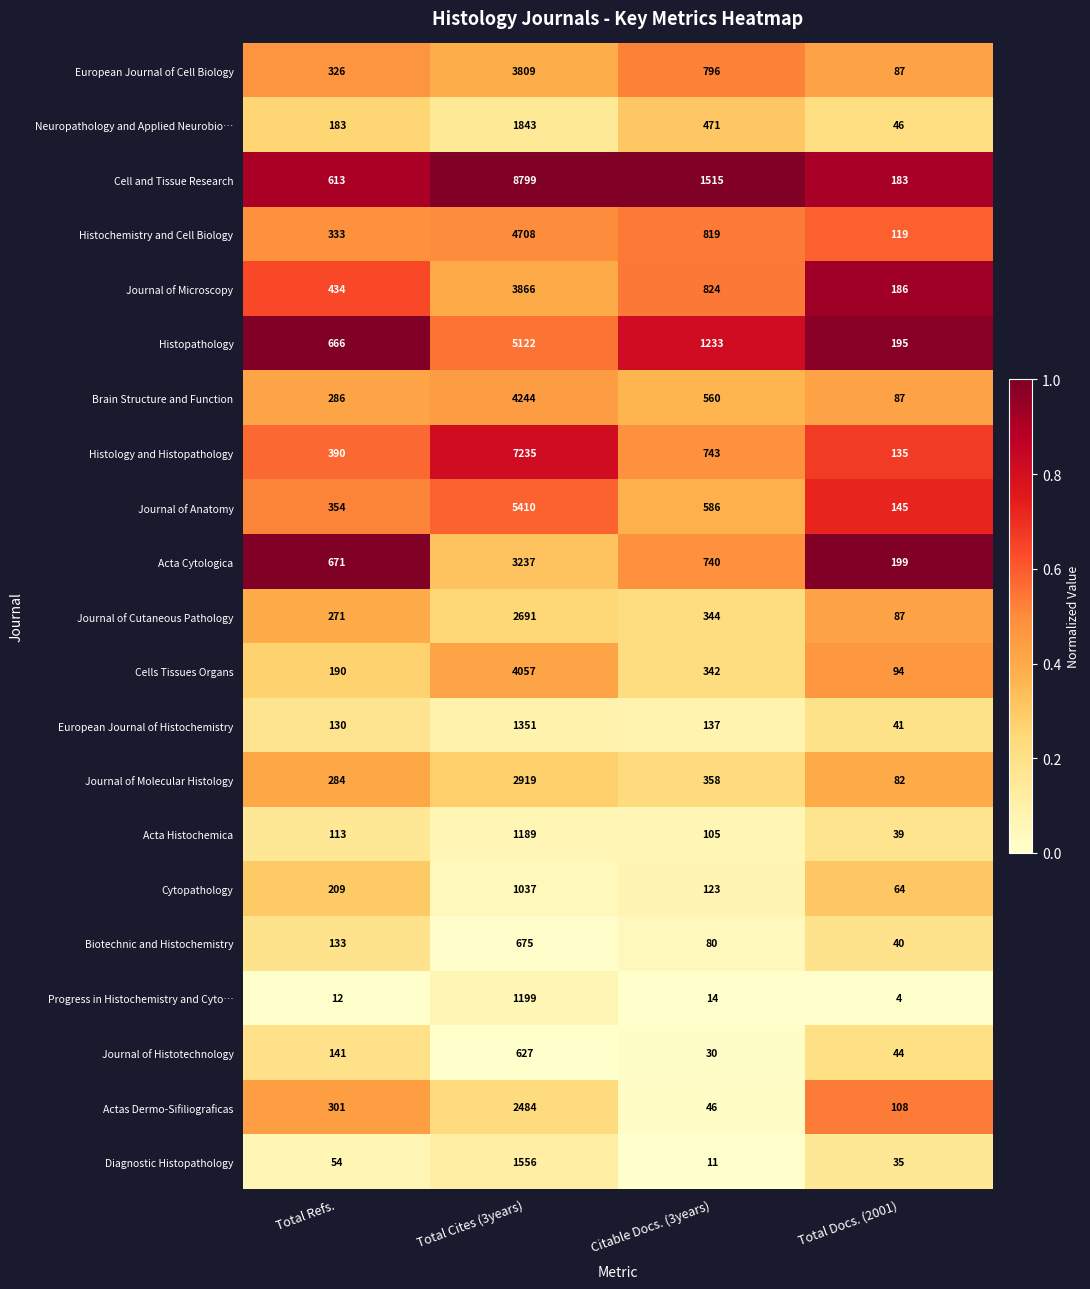

What is the total value across all series at Citable Docs. (3years)?

9877